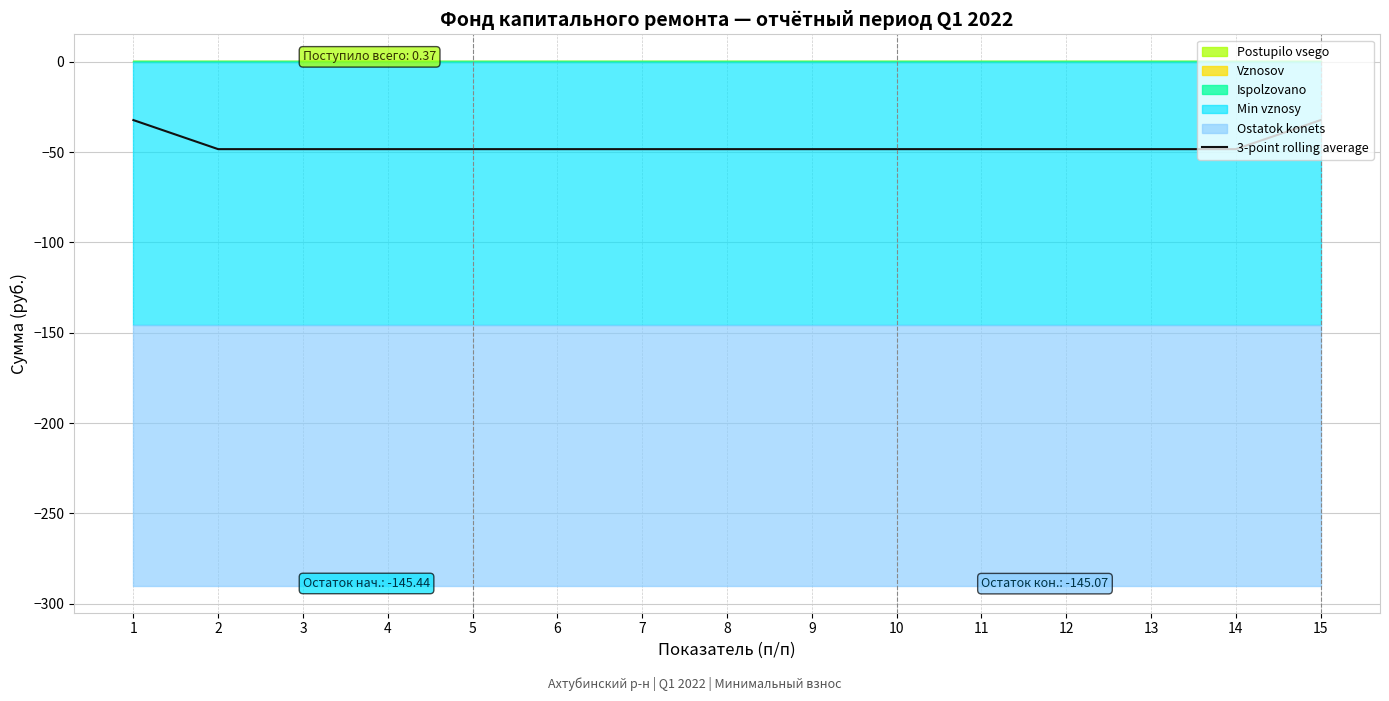

Does the chart have visible grid lines?

Yes